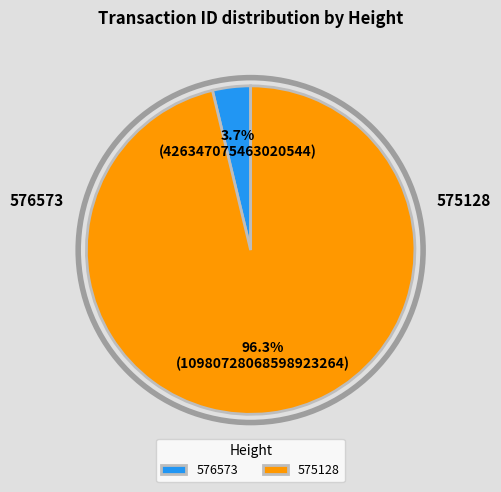

Approximately how many times larger is the value at 575128 compared to 576573?

25.8